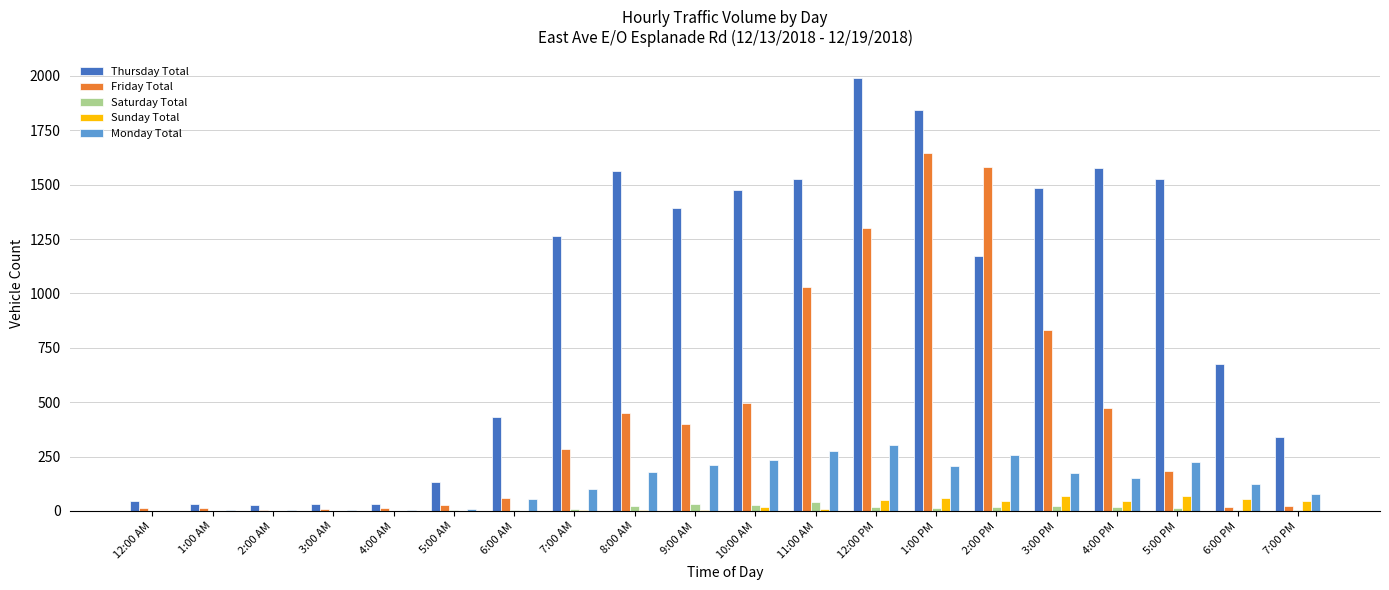

Count the number of data series in this chart.

5